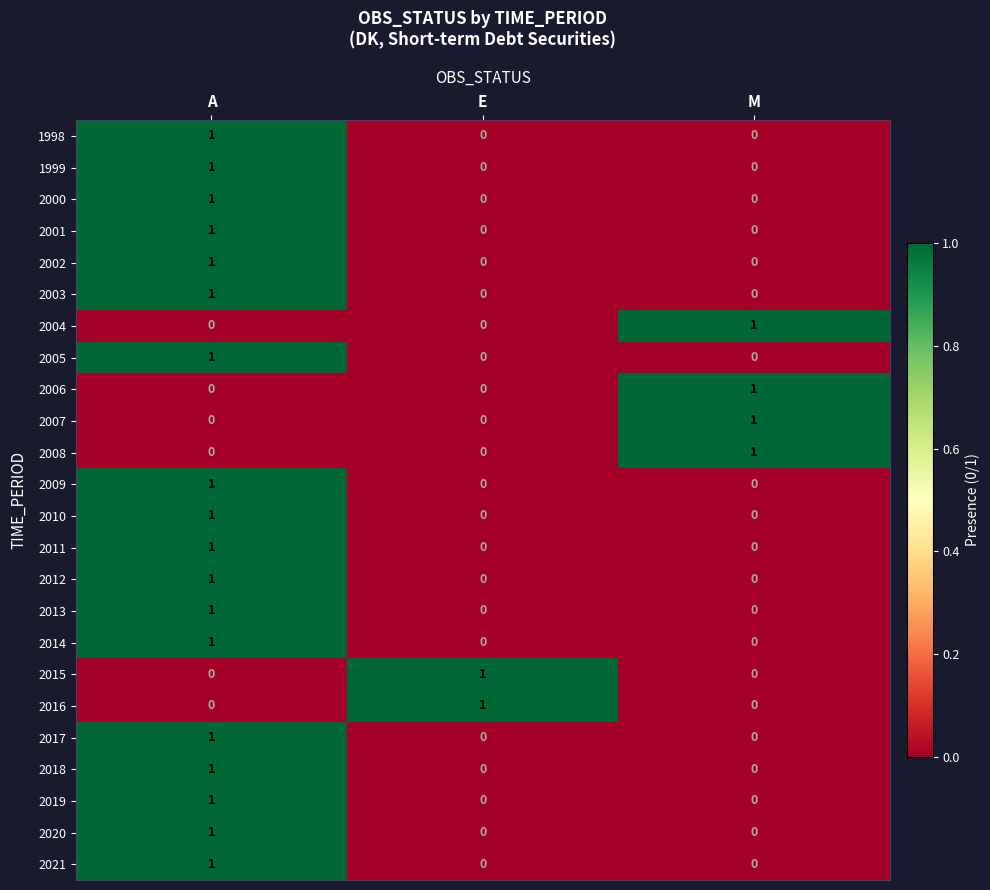

True or false: 2006 has a value of 0 at A.

True